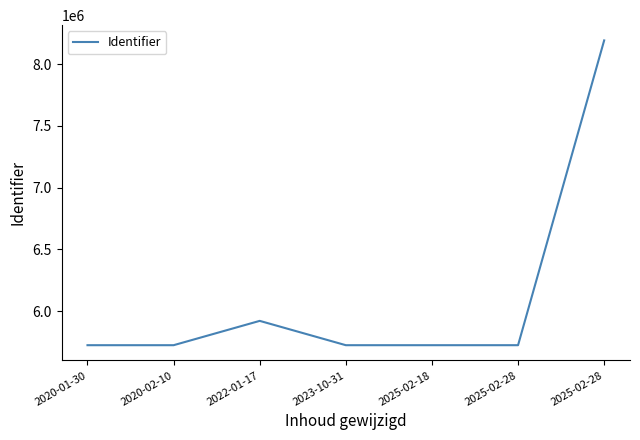

The value at 2020-01-30 is 2589173. True or false?

False